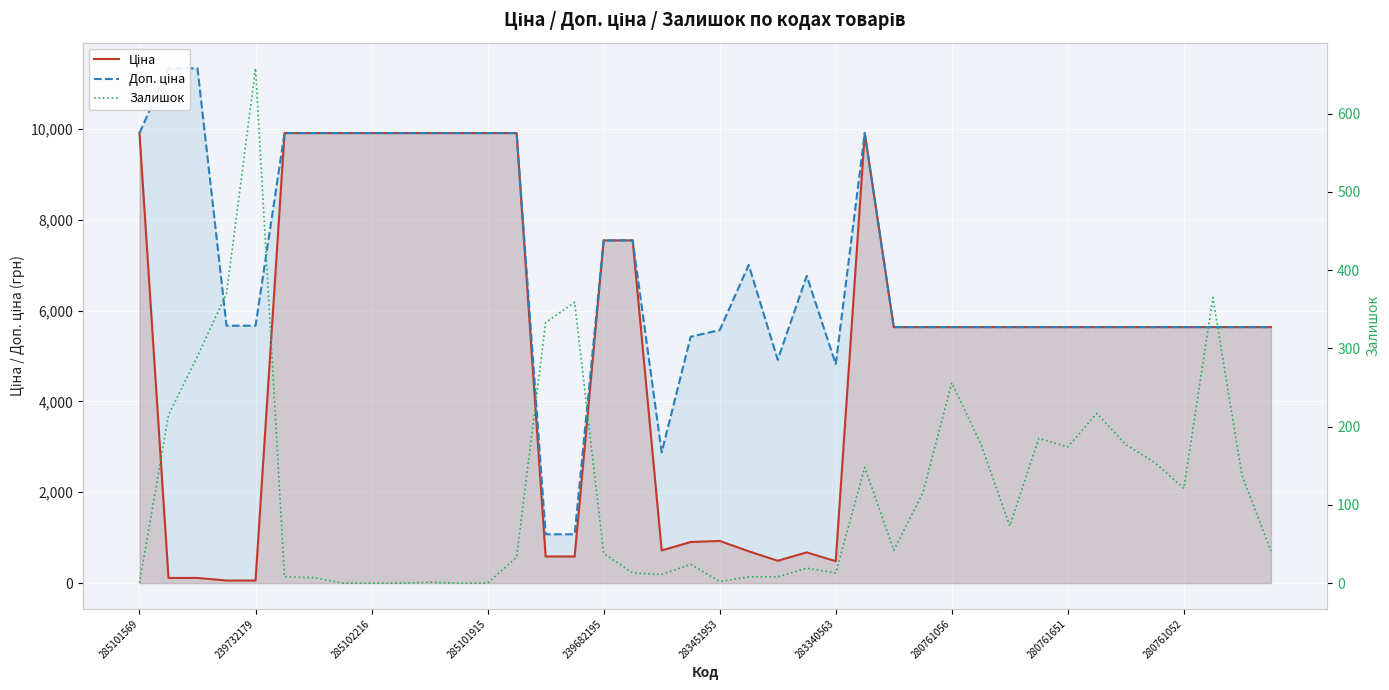

The value of Ціна at 33 is 8034.5. True or false?

False